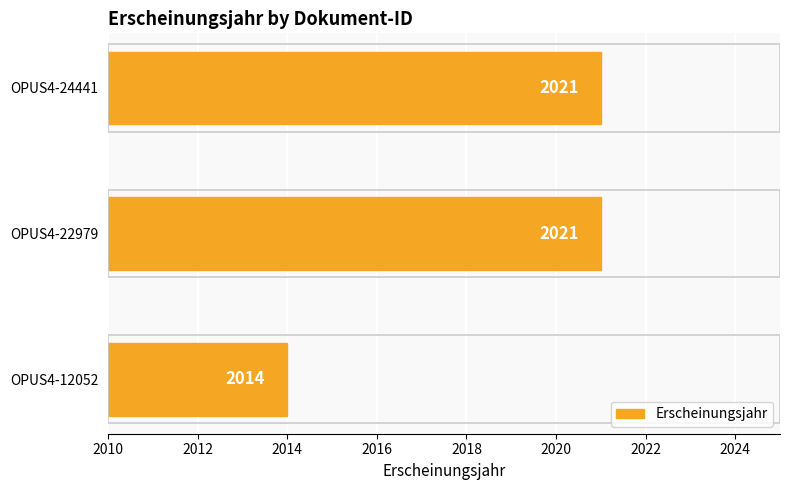

What is the approximate value at OPUS4-12052?

2014